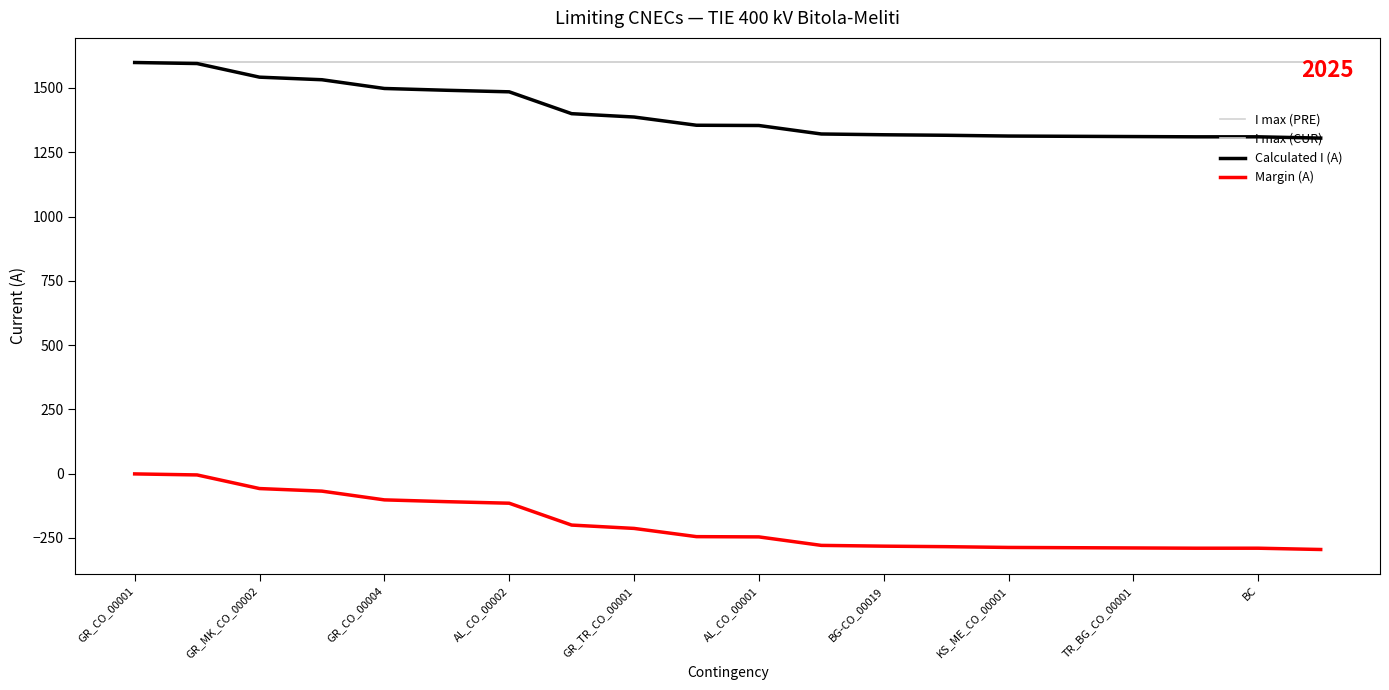

True or false: I max (PRE) and I max (CUR) intersect in this chart.

False